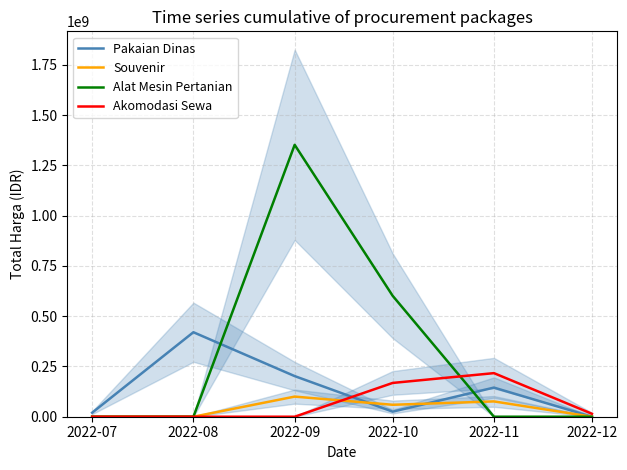

What is the value of the Souvenir point at the 5th from the left?

76100000